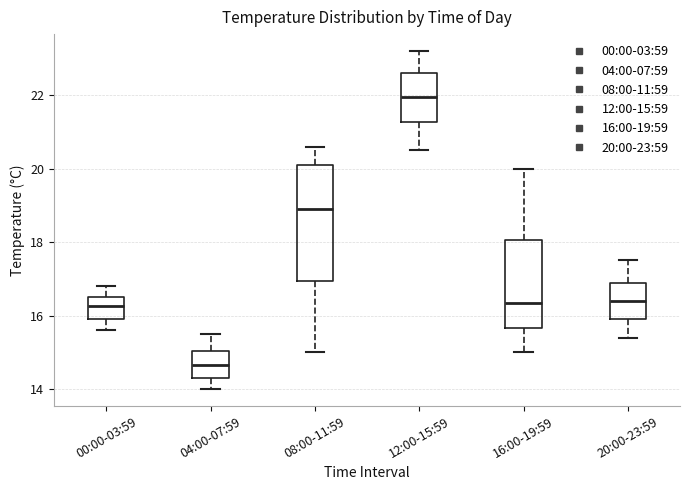

Which box is the tallest, from its lower edge to its upper edge?

08:00-11:59